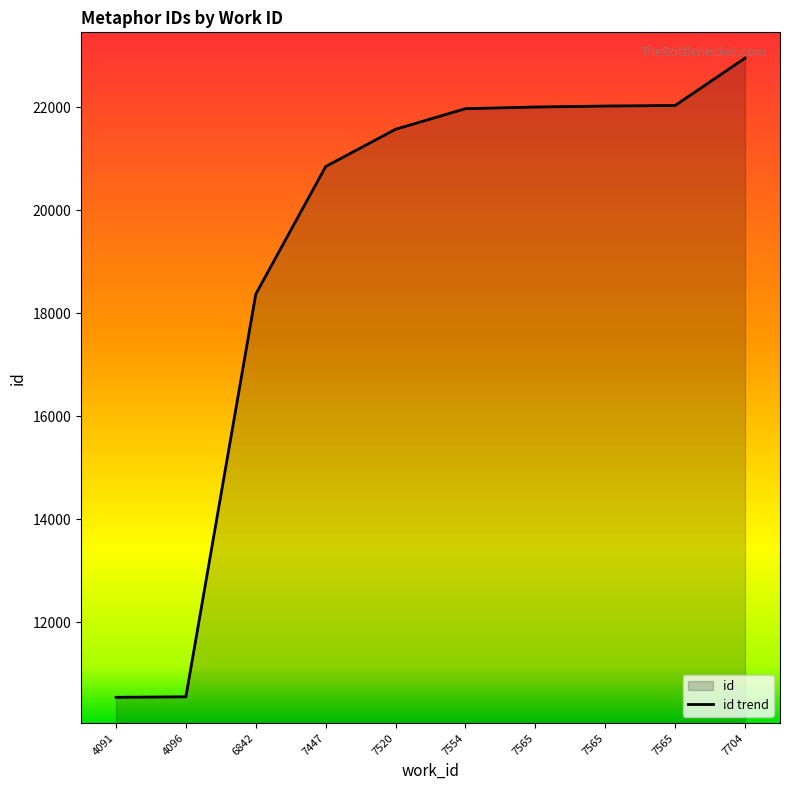

Rank the categories by value from lowest to highest.

4091, 4096, 6842, 7447, 7520, 7554, 7565, 7565, 7565, 7704